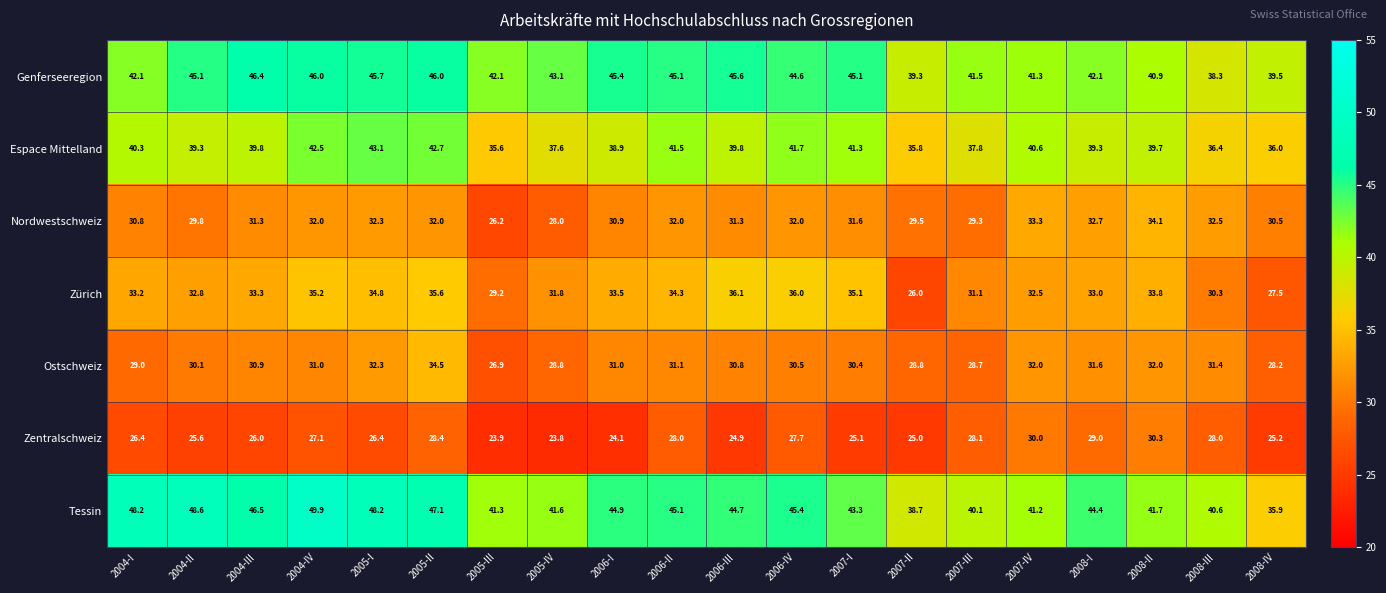

What is the average value of the Nordwestschweiz series?

31.1